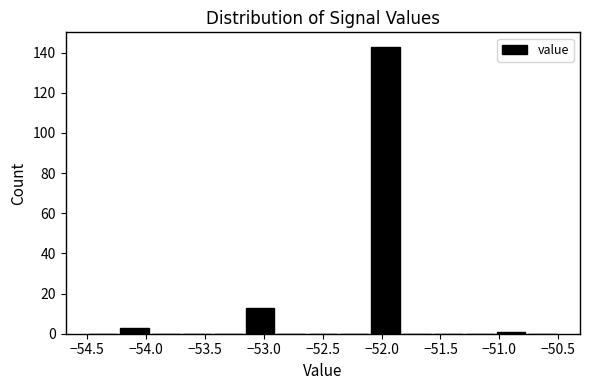

Reading left to right, transcribe this chart: for each bar, give the range it covers on the x-axis and its height. Neither the bar edges nor the heights are printed on the chart, so give them approximately, as read against the axes.

-54.50 to -54.25: 0
-54.25 to -53.95: 4
-53.95 to -53.70: 0
-53.70 to -53.45: 0
-53.45 to -53.15: 0
-53.15 to -52.90: 14
-52.90 to -52.65: 0
-52.65 to -52.35: 0
-52.35 to -52.10: 0
-52.10 to -51.85: 144
-51.85 to -51.55: 0
-51.55 to -51.30: 0
-51.30 to -51.05: 0
-51.05 to -50.75: under 2
-50.75 to -50.50: 0